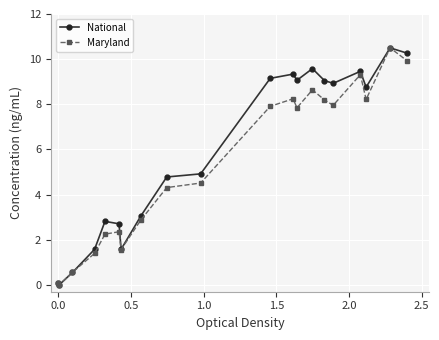

What is the value of the Maryland point at the 16th from the left?

8.0